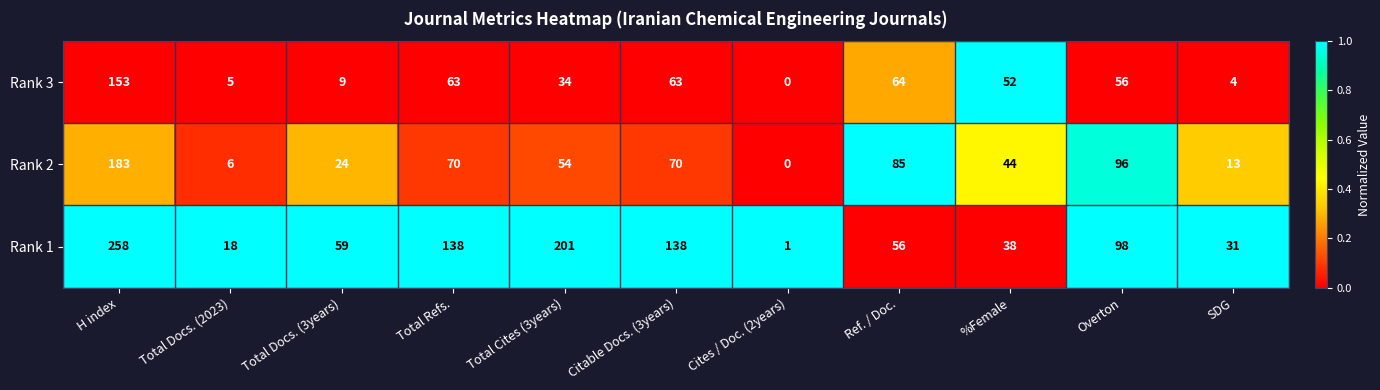

Which series has the largest total across all categories?

Rank 1